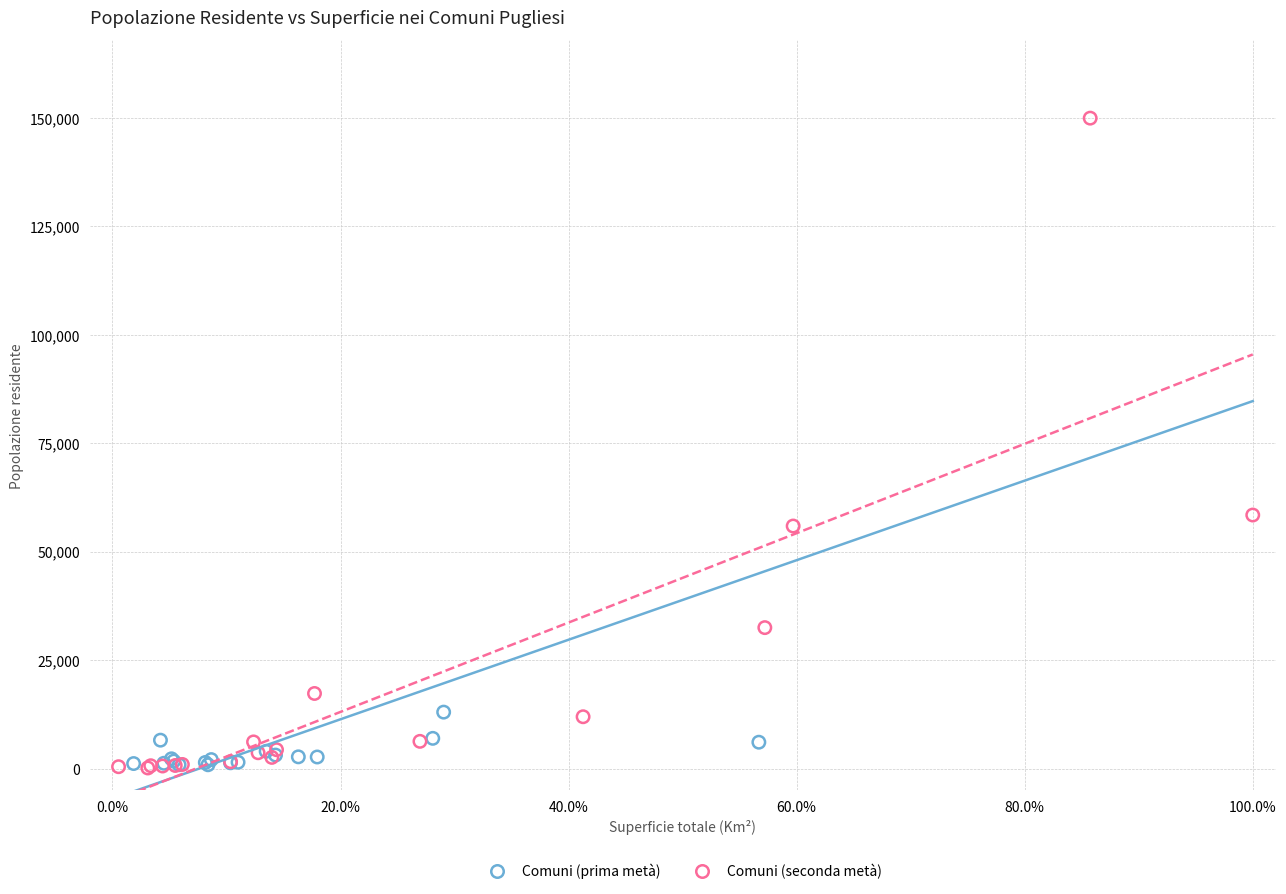

Which series has the widest spread of Y values?

Comuni (seconda metà)